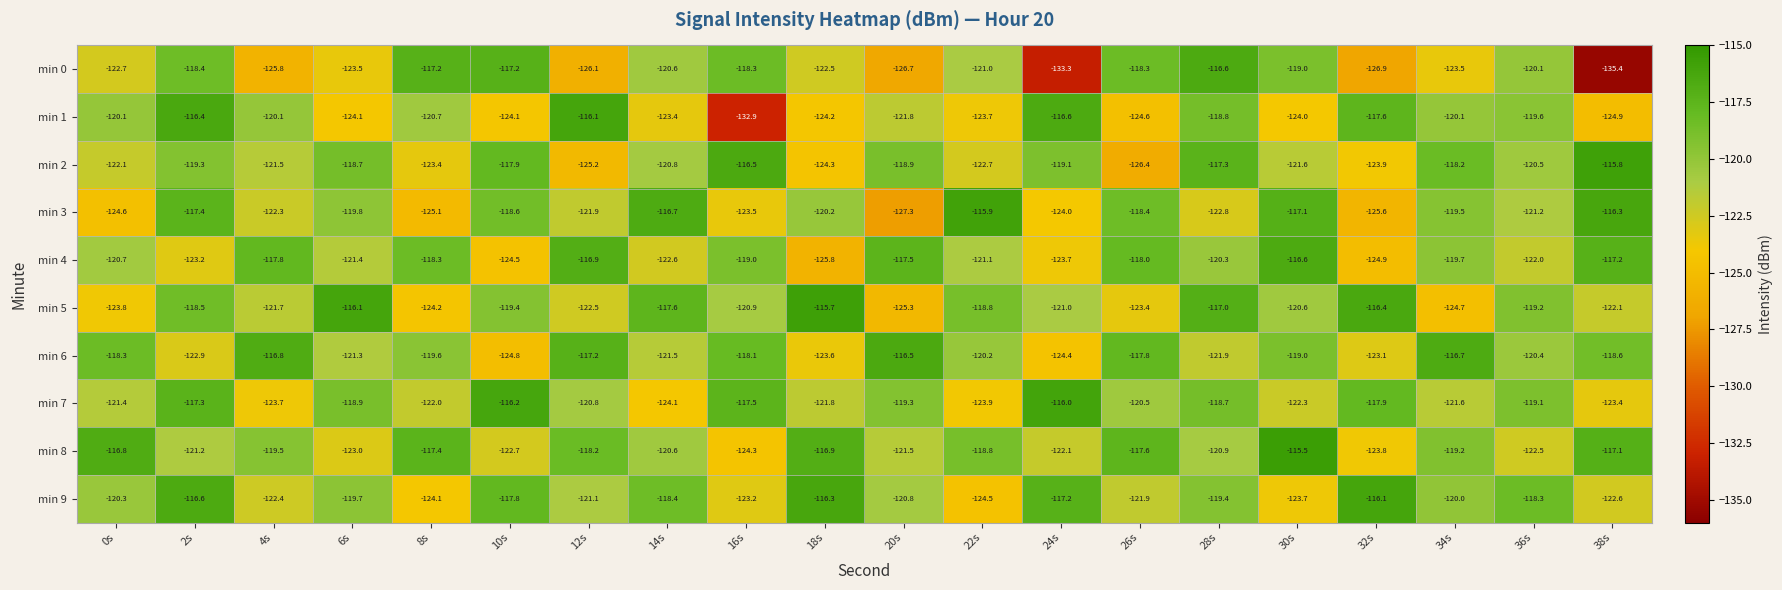

At which category is the sum across all series the highest?

2s